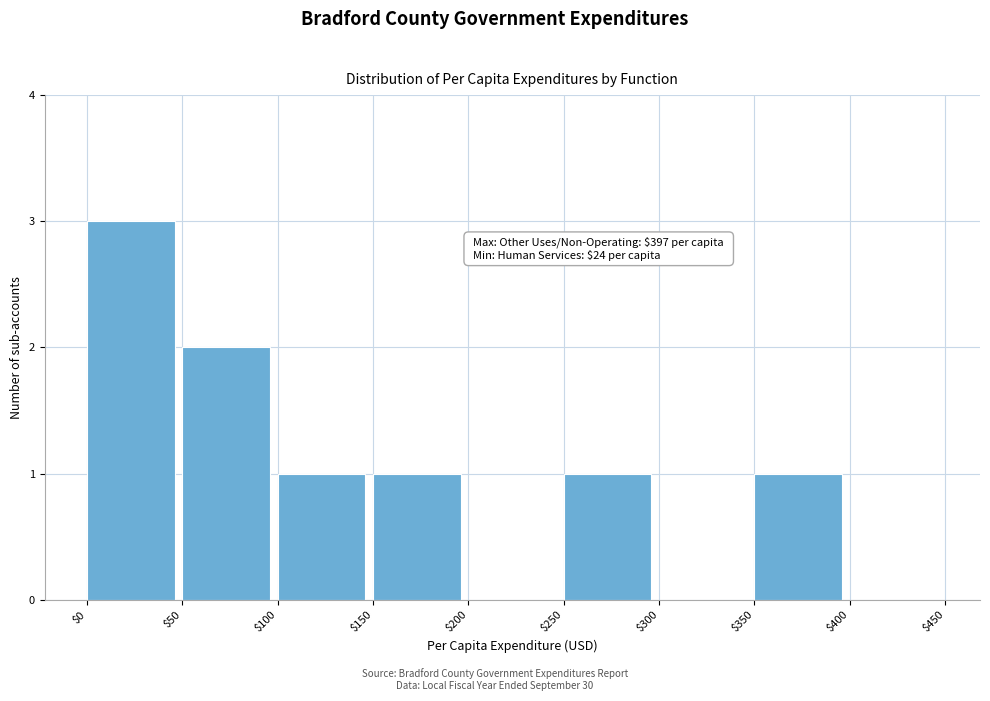

Over which range of the x-axis is the bar tallest?

$0 to $50